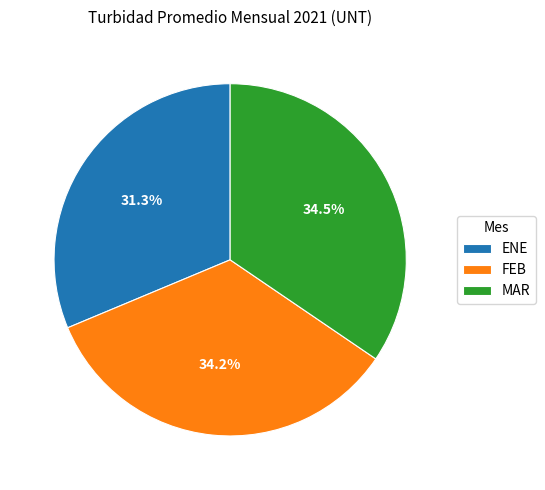

What is the ratio of the value at MAR to the value at FEB?

1.0